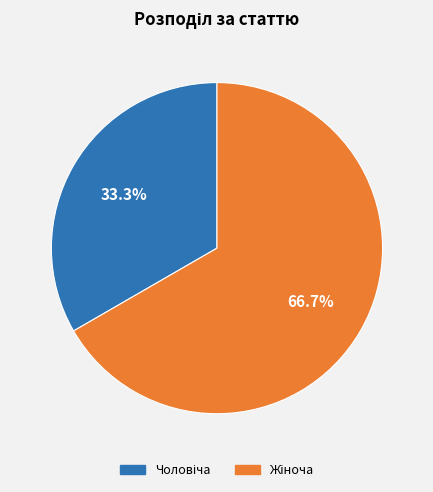

Is there any slice that represents more than half of the pie?

Yes